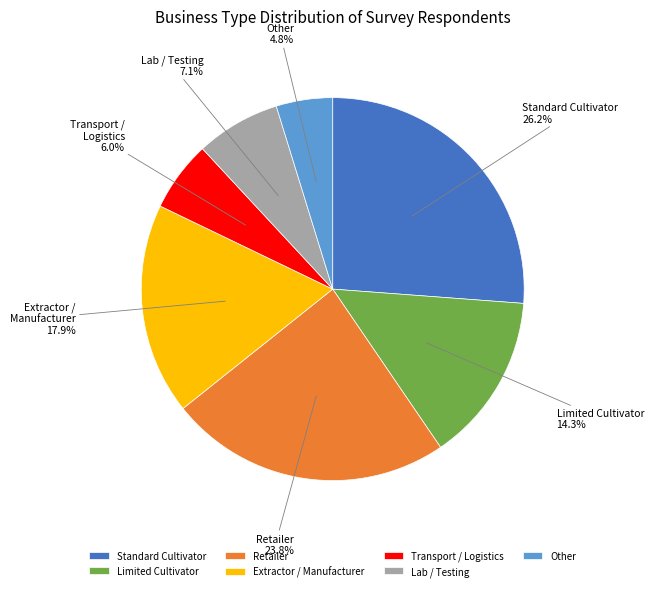

Is it true that Transport / Logistics is 6% of the pie?

True